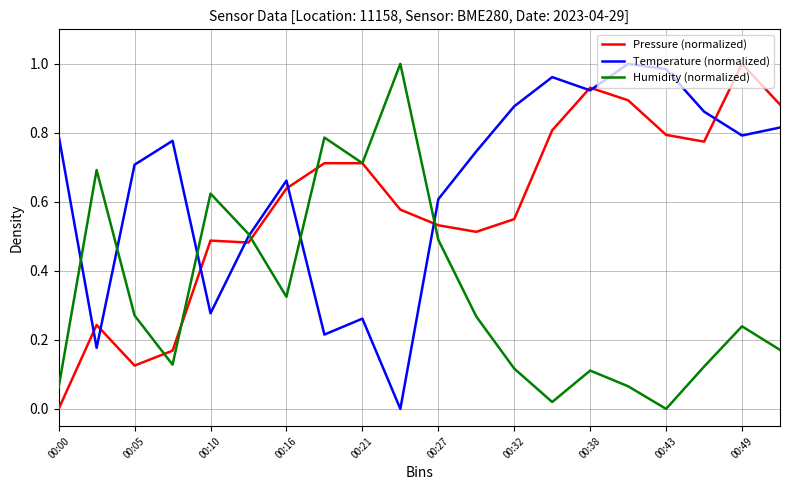

Which series has the largest total across all categories?

Temperature (normalized)